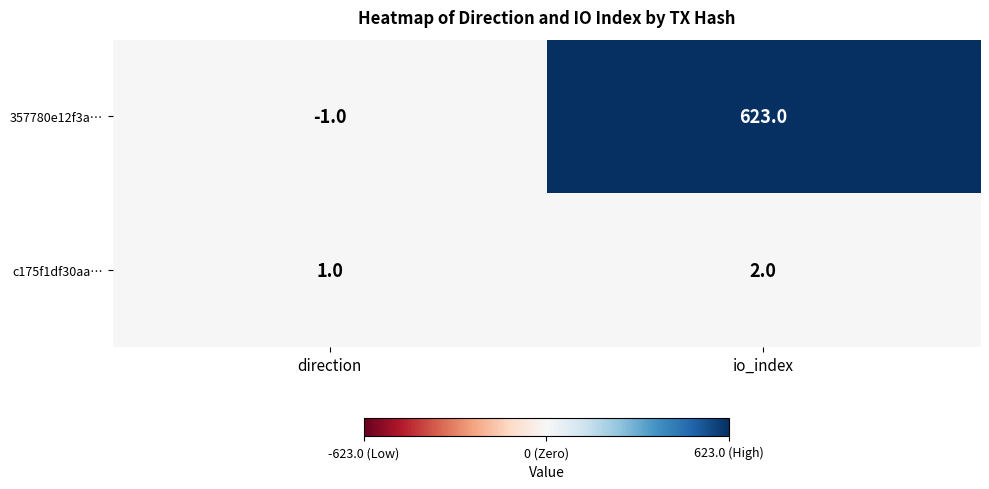

What is the difference between the 357780e12f3a… values at io_index and direction?

624